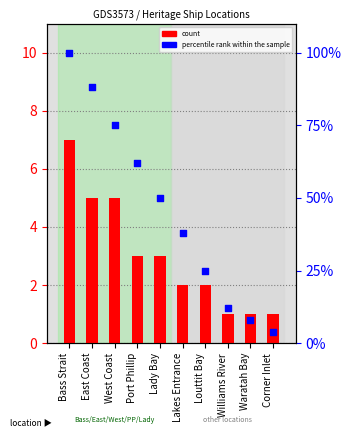

What is the total value across all series at Waratah Bay?

9